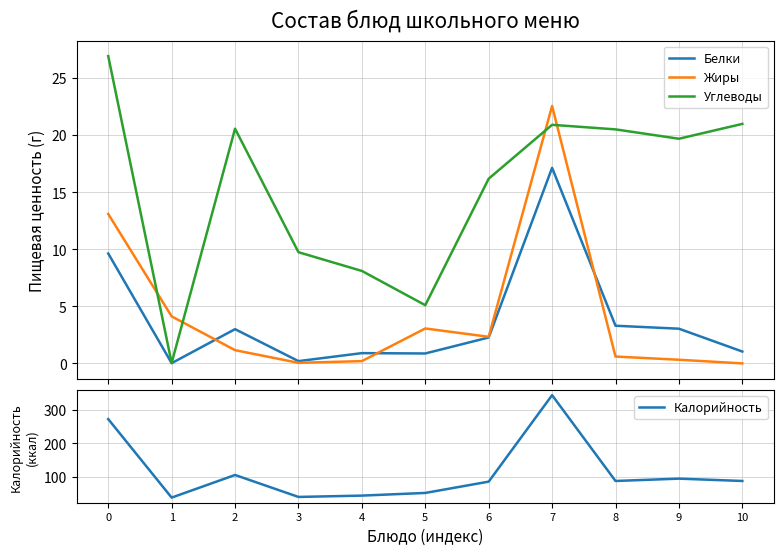

The value of Калорийность at 9 is 94.0. True or false?

True